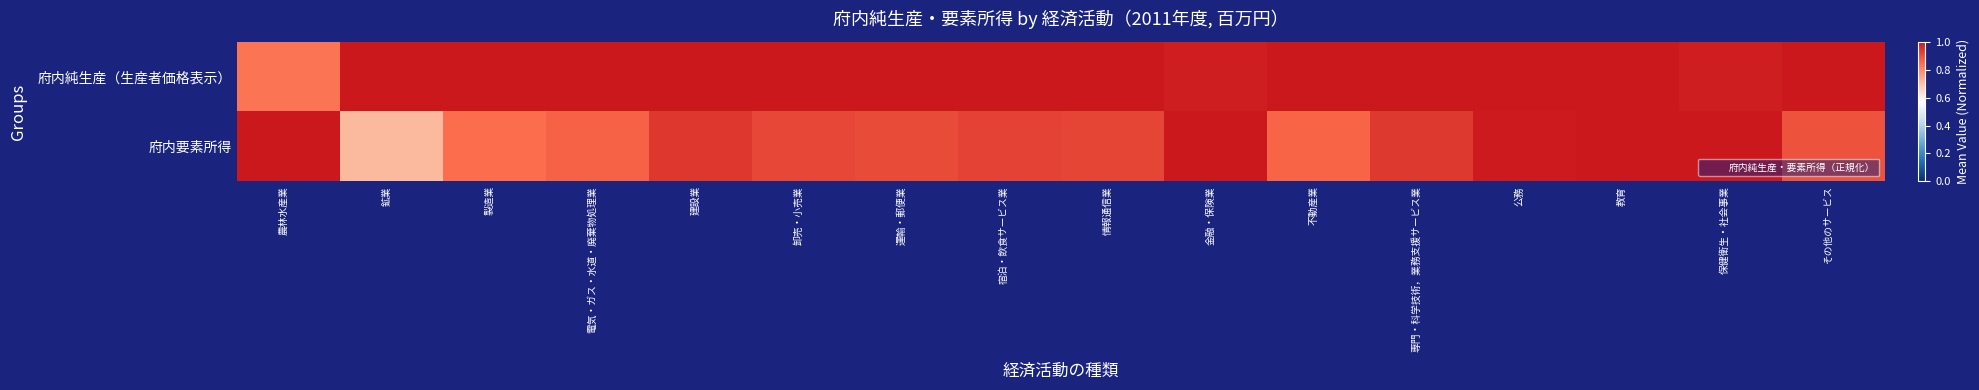

Reading left to right, extract all data points from this chart.

府内純生産（生産者価格表示）: 農林水産業=0.8	鉱業=1.0	製造業=1.0	電気・ガス・水道・廃棄物処理業=1.0	建設業=1.0	卸売・小売業=1.0	運輸・郵便業=1.0	宿泊・飲食サービス業=1.0	情報通信業=1.0	金融・保険業=1.0	不動産業=1.0	専門・科学技術，業務支援サービス業=1.0	公務=1.0	教育=1.0	保健衛生・社会事業=1.0	その他のサービス=1.0
府内要素所得: 農林水産業=1.0	鉱業=0.7	製造業=0.9	電気・ガス・水道・廃棄物処理業=0.9	建設業=0.9	卸売・小売業=0.9	運輸・郵便業=0.9	宿泊・飲食サービス業=0.9	情報通信業=0.9	金融・保険業=1.0	不動産業=0.9	専門・科学技術，業務支援サービス業=0.9	公務=1.0	教育=1.0	保健衛生・社会事業=1.0	その他のサービス=0.9